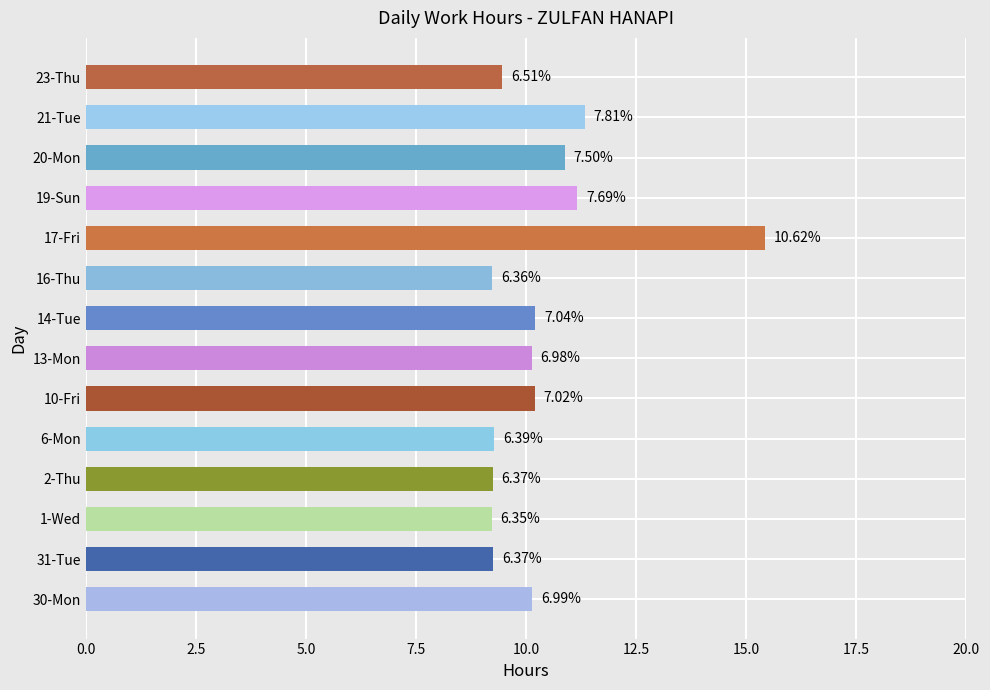

Does the chart contain any negative values?

No